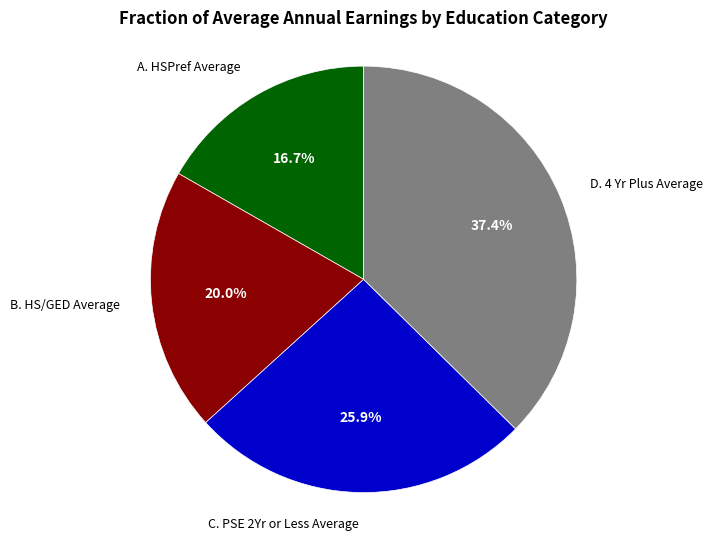

Is there a majority slice in this chart?

No